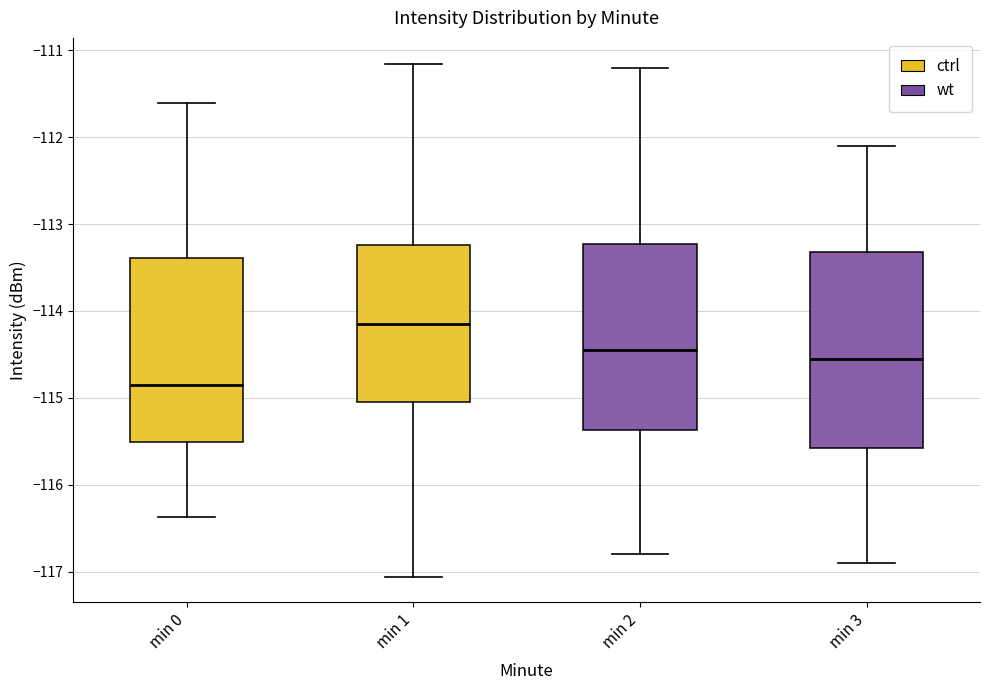

Where does the median line of the box for min 1 sit on the y-axis? The values are not printed on the chart, so give them approximately, as read against the axis.

-114.1